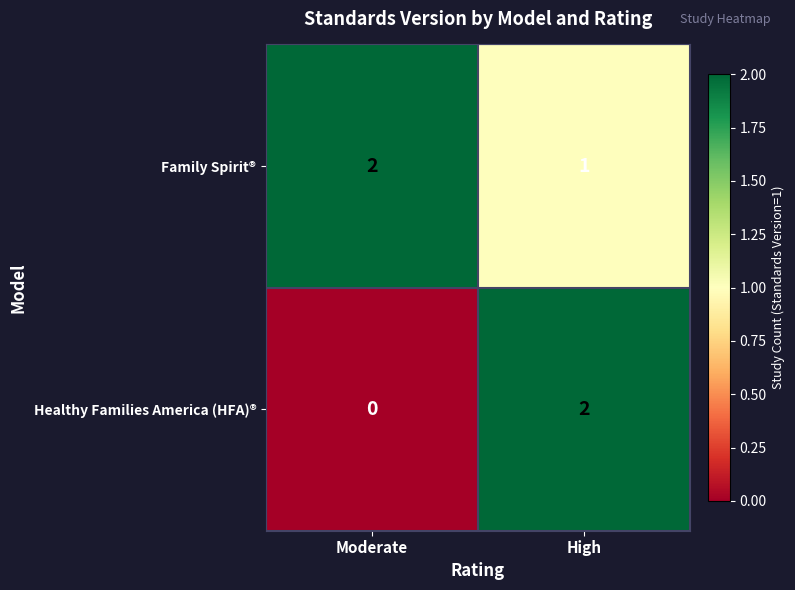

Is the value of Family Spirit® at High greater than the value of Healthy Families America (HFA)® at High?

No